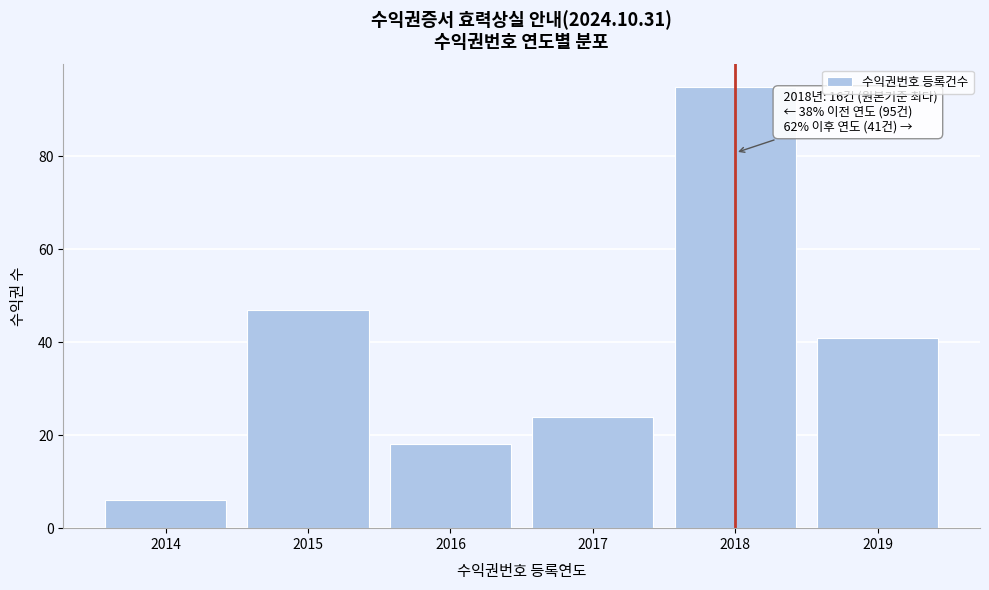

Reading left to right, extract all data points from this chart.

6	47	18	24	95	41